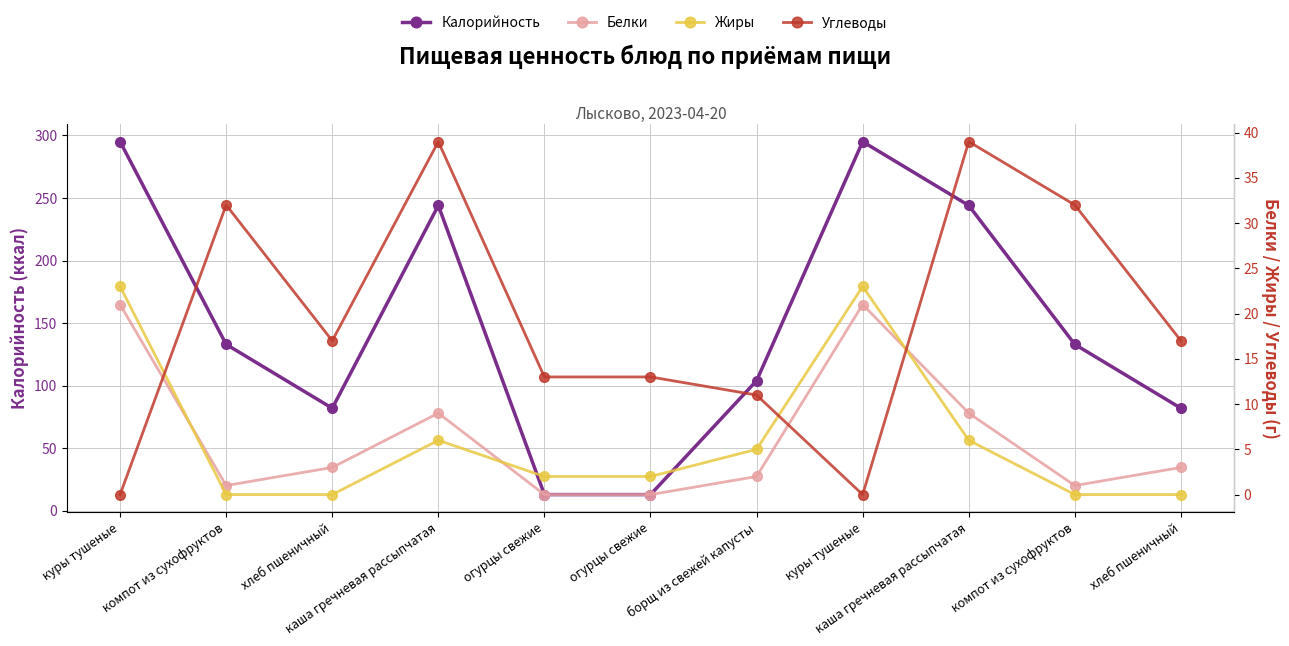

At which category is the sum across all series the highest?

куры тушеные